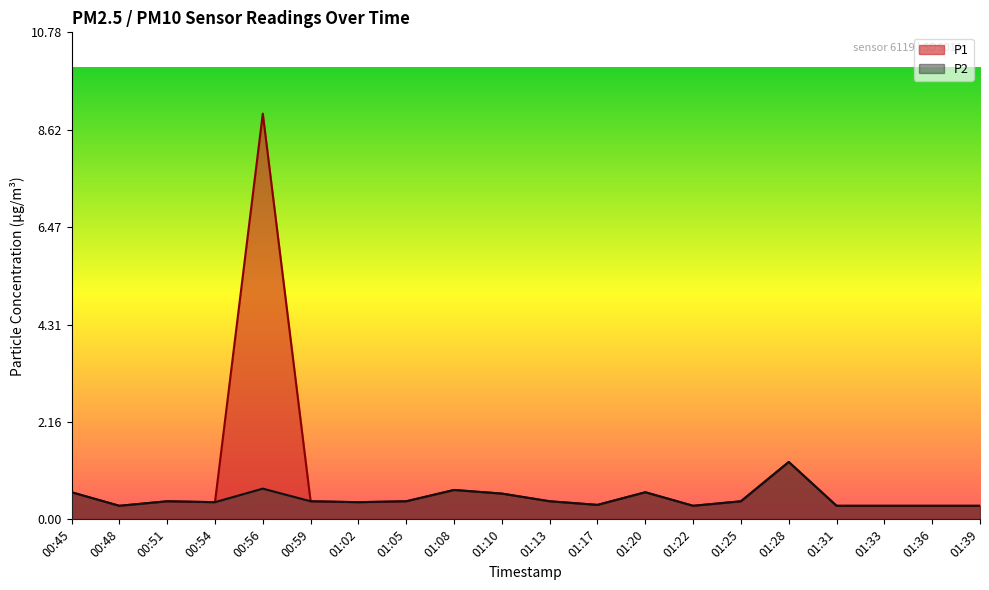

At which category does P1 reach its first local peak?

00:51